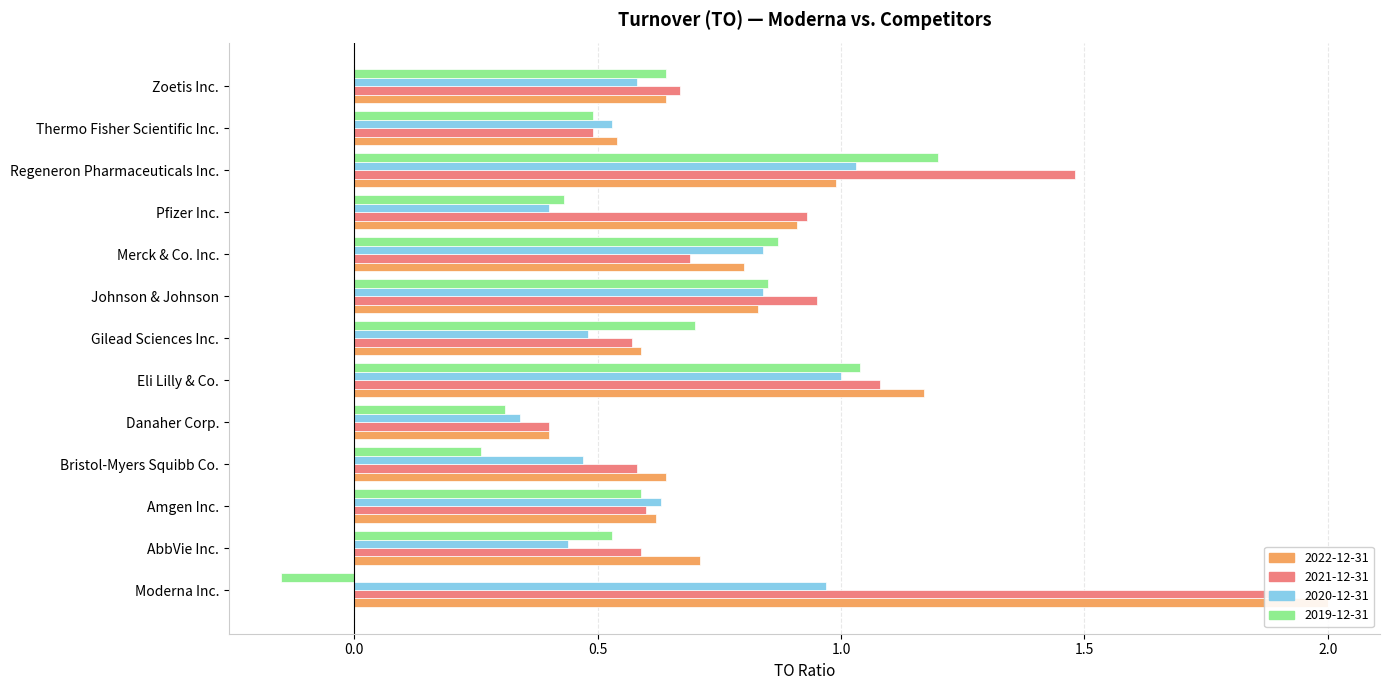

Reading left to right, list all the values displayed in this chart.

2022-12-31: 2.0	0.7	0.6	0.6	0.4	1.2	0.6	0.8	0.8	0.9	1.0	0.5	0.6
2021-12-31: 1.9	0.6	0.6	0.6	0.4	1.1	0.6	0.9	0.7	0.9	1.5	0.5	0.7
2020-12-31: 1.0	0.4	0.6	0.5	0.3	1.0	0.5	0.8	0.8	0.4	1.0	0.5	0.6
2019-12-31: -0.1	0.5	0.6	0.3	0.3	1.0	0.7	0.8	0.9	0.4	1.2	0.5	0.6